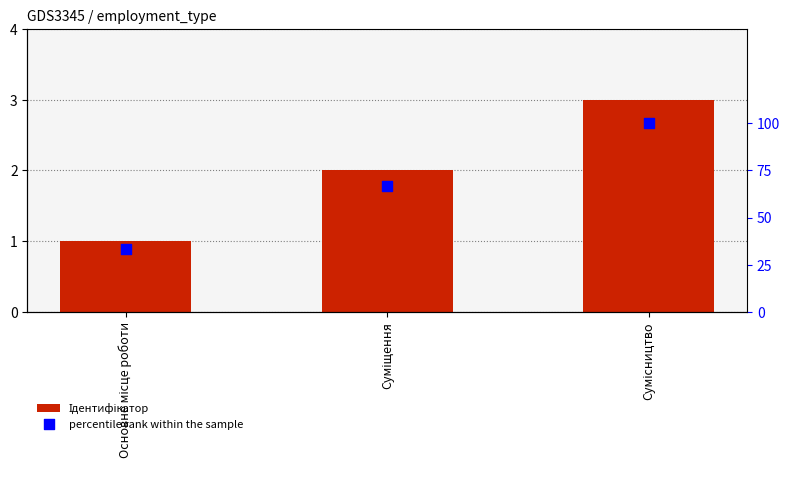

Which series reaches the maximum Y coordinate?

percentile rank within the sample